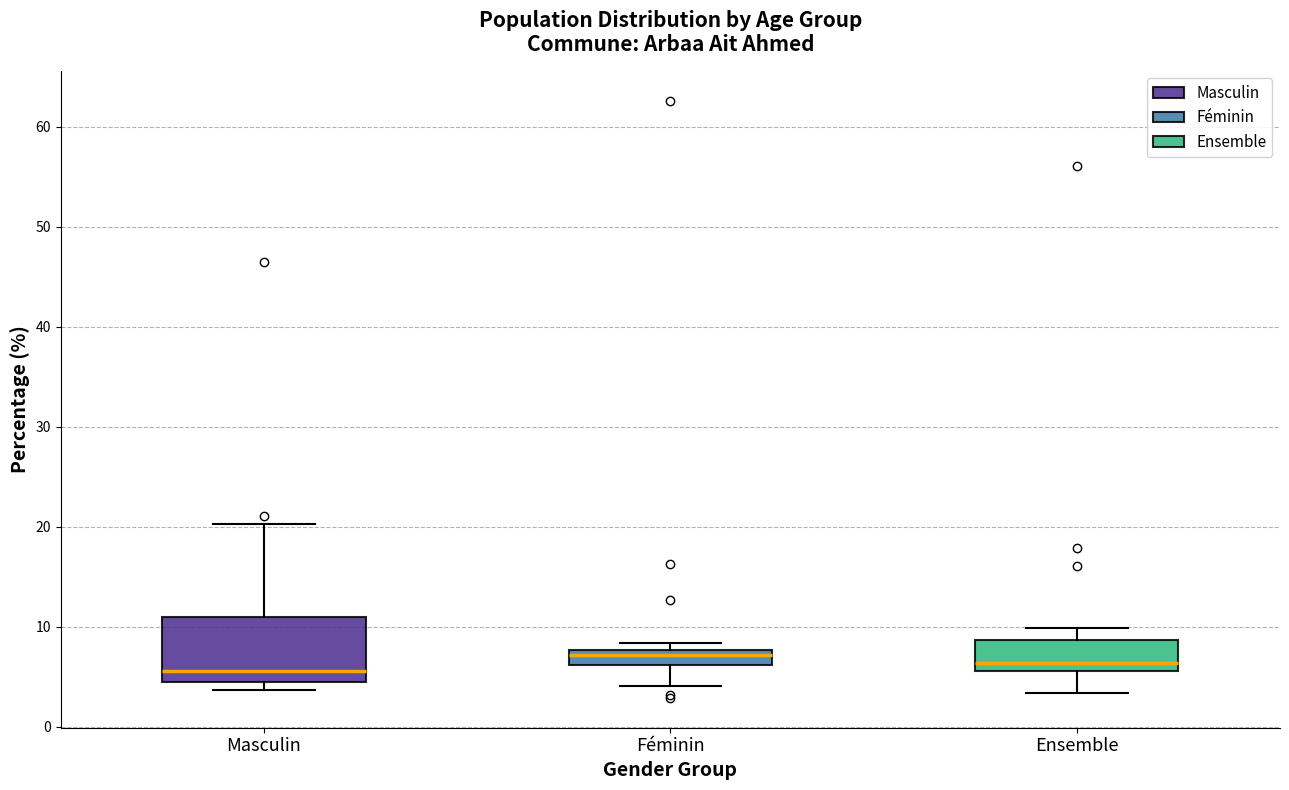

Comparing the boxes themselves (not the whiskers), which one is the tallest?

Masculin